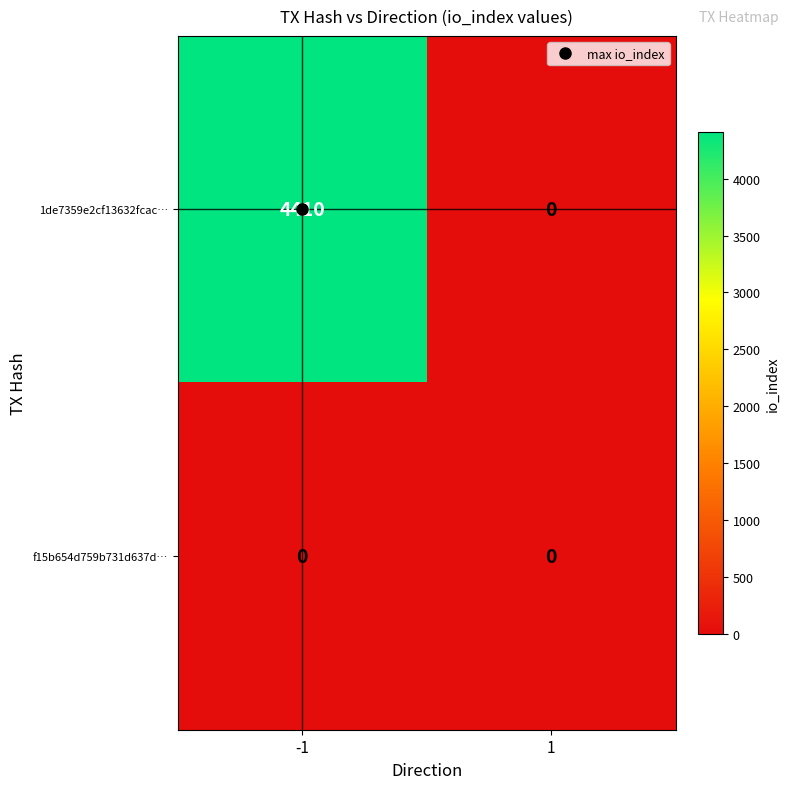

The value of 1de7359e2cf13632fcac… at 1 is 0. True or false?

True